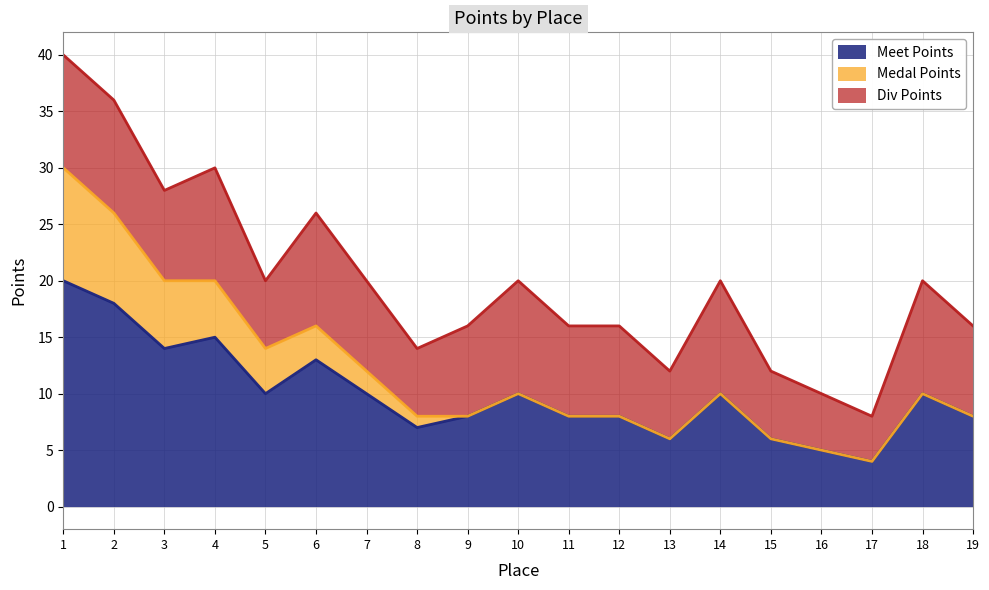

Which has a higher value, 12 or 14?

14